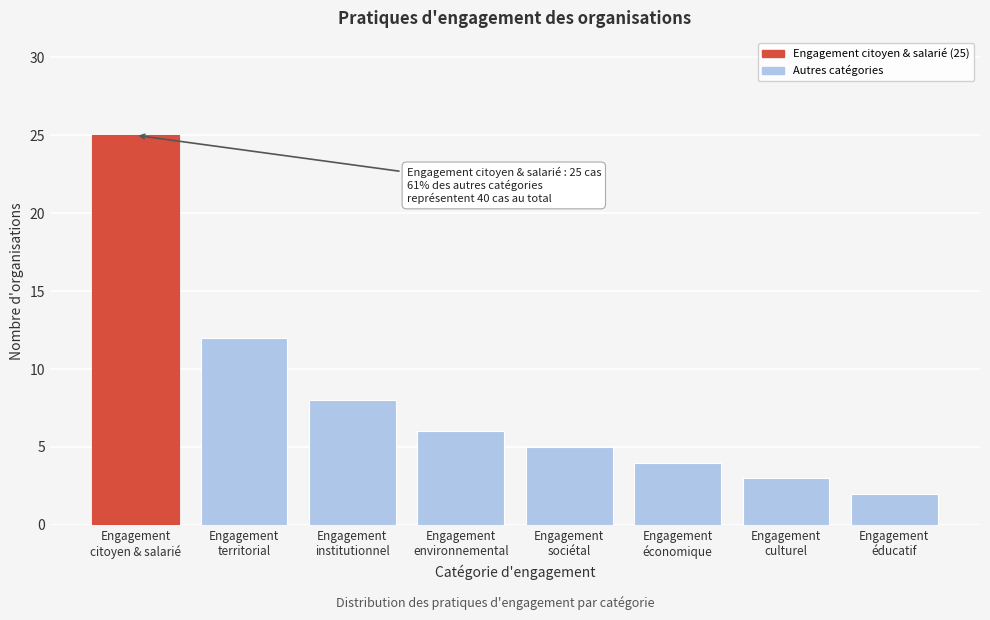

Reading right to left, transcribe all the data shown in this chart.

2	3	4	5	6	8	12	25